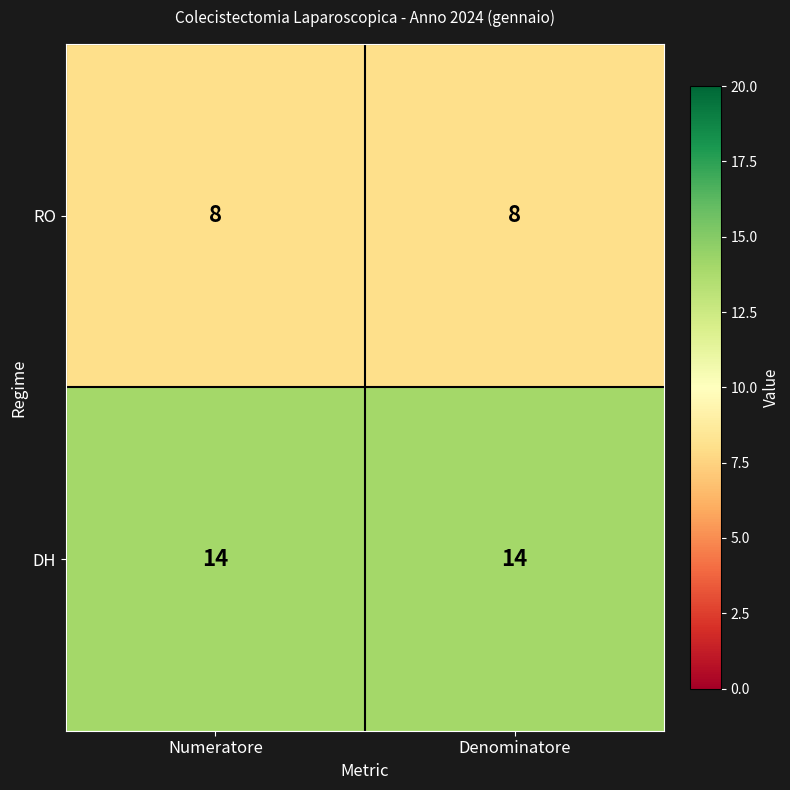

The RO series shows 8 at Numeratore. True or false?

True